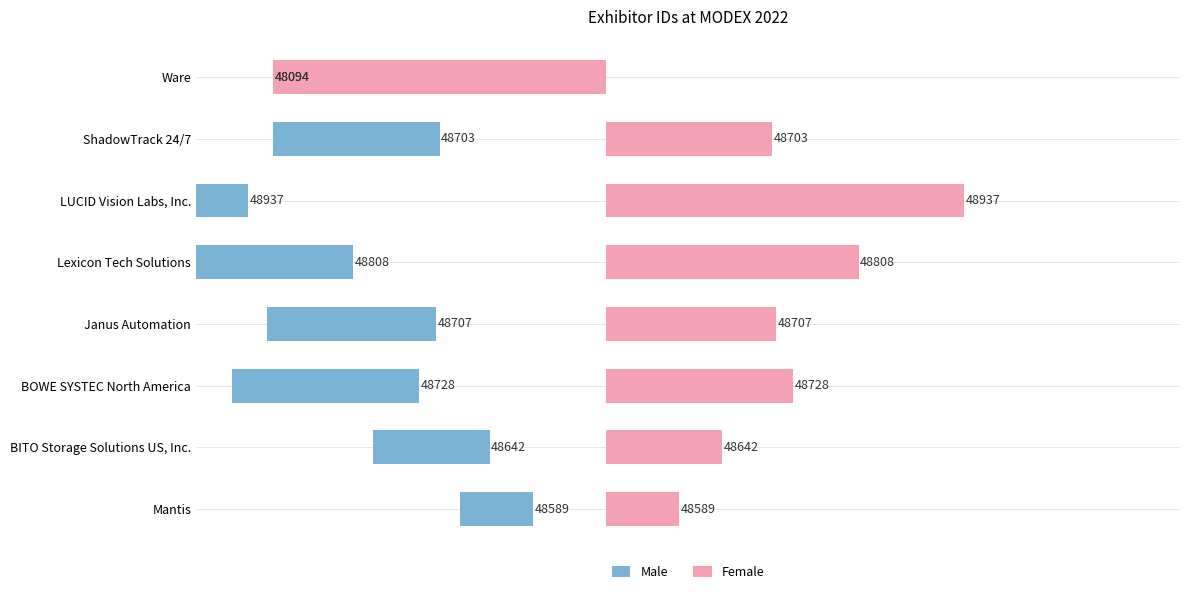

Reading left to right, extract all data points from this chart.

Male: -89	-142	-228	-207	-308	-437	-203	406
Female: 89	142	228	207	308	437	203	-406